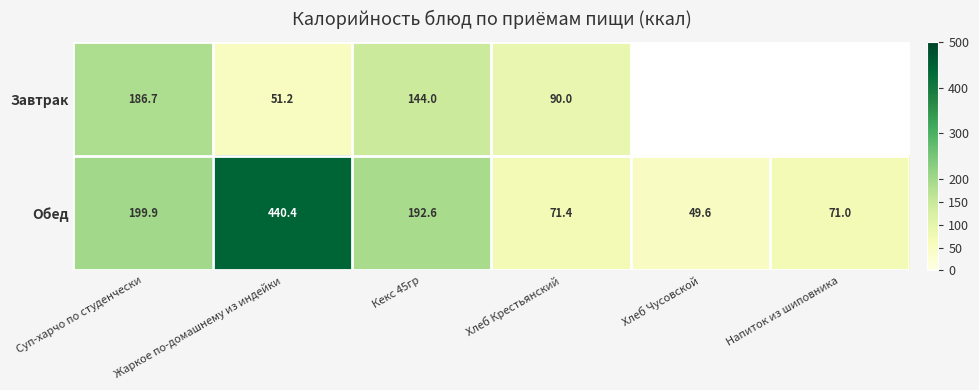

The Обед series shows 192.6 at Кекс 45гр. True or false?

True